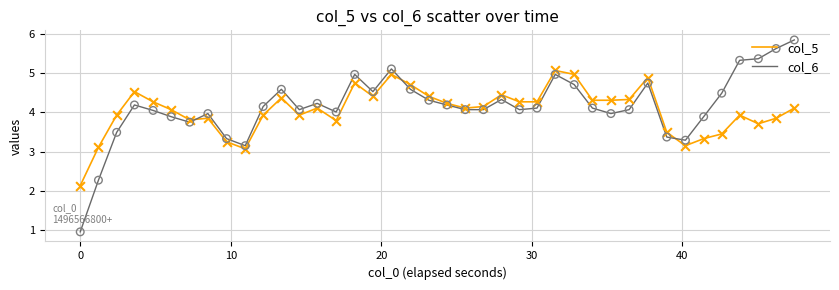

Which series has the largest range (max minus min)?

col_6